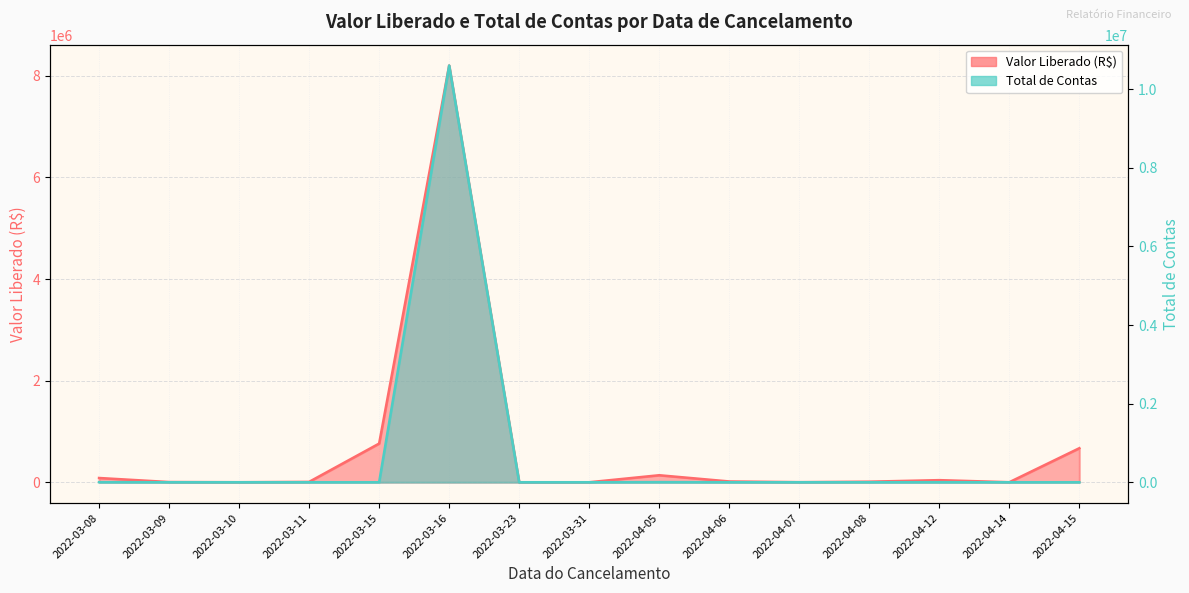

What is the total value across all series at 2022-04-14?

810.6